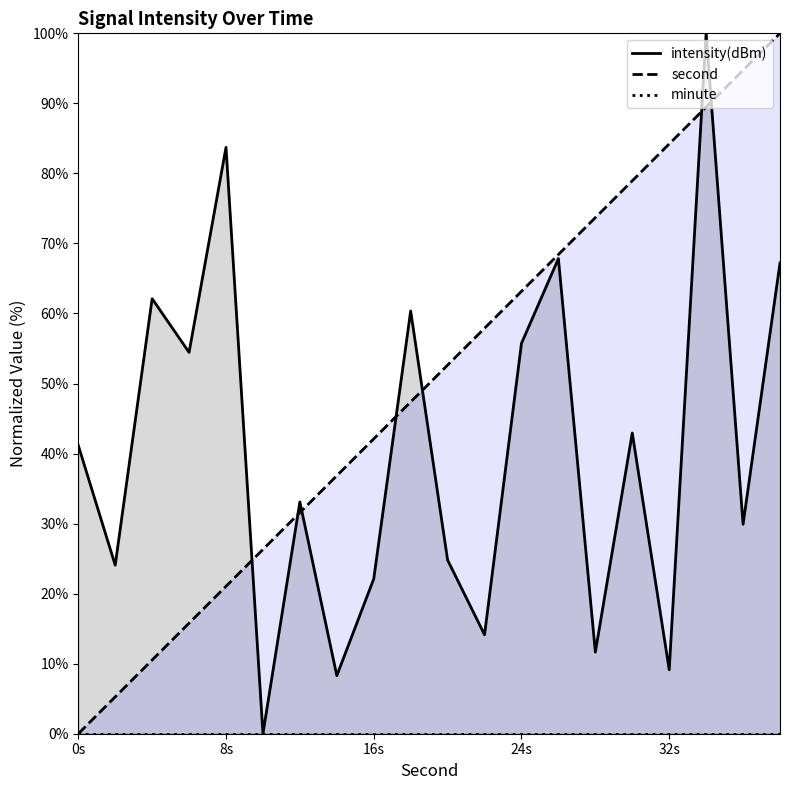

In intensity, how many points are higher than both neighbors (excluding endpoints)?

7